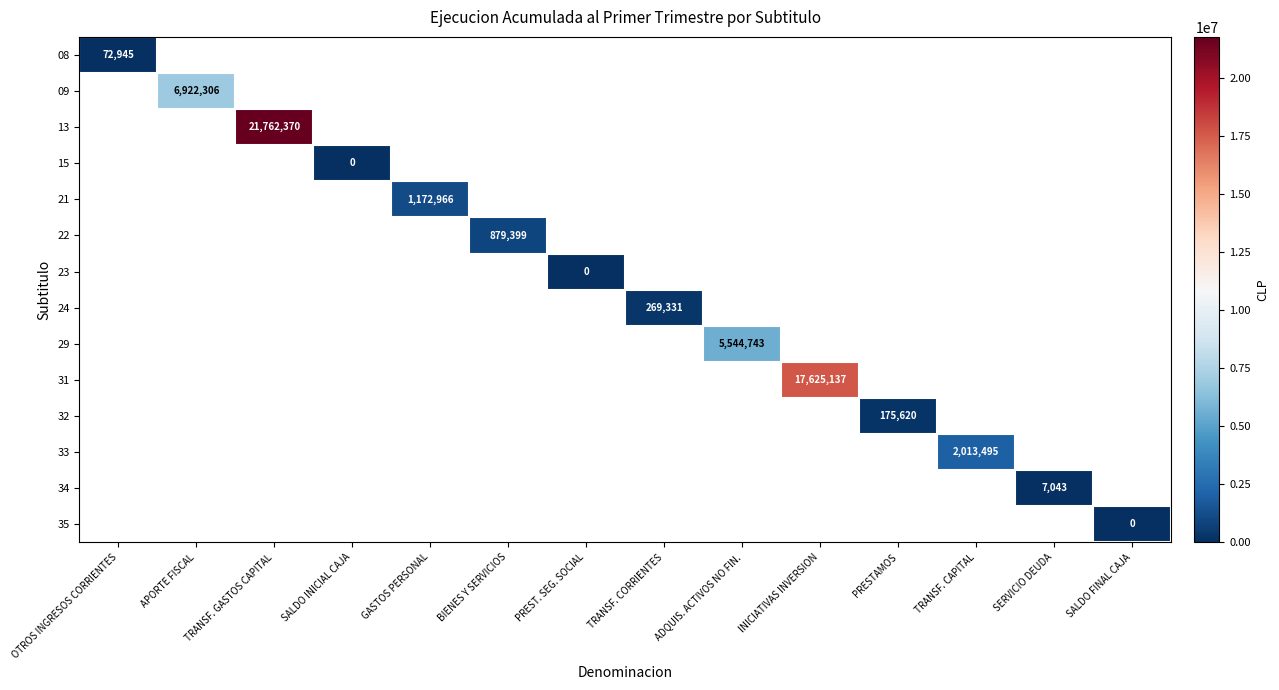

True or false: 33 has a value of 2013495 at TRANSF. CAPITAL.

True